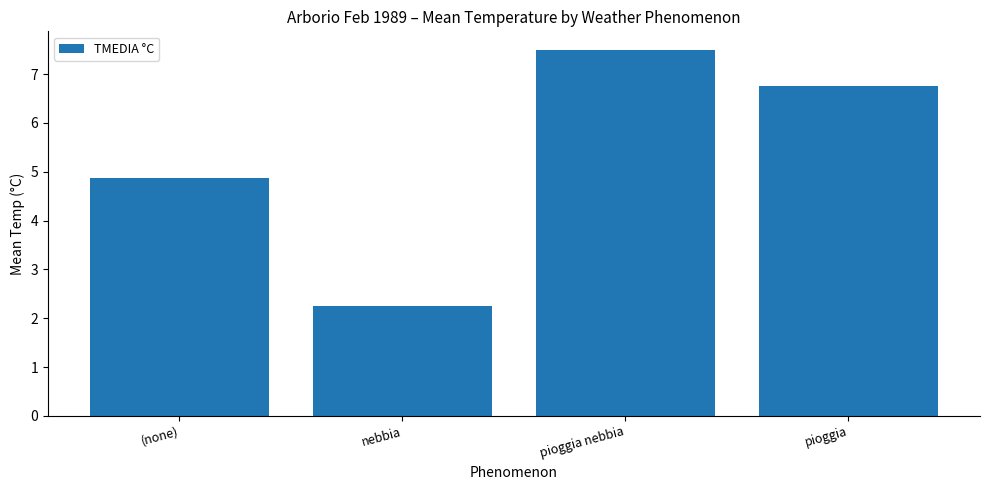

What is the maximum value shown in the chart?

7.5